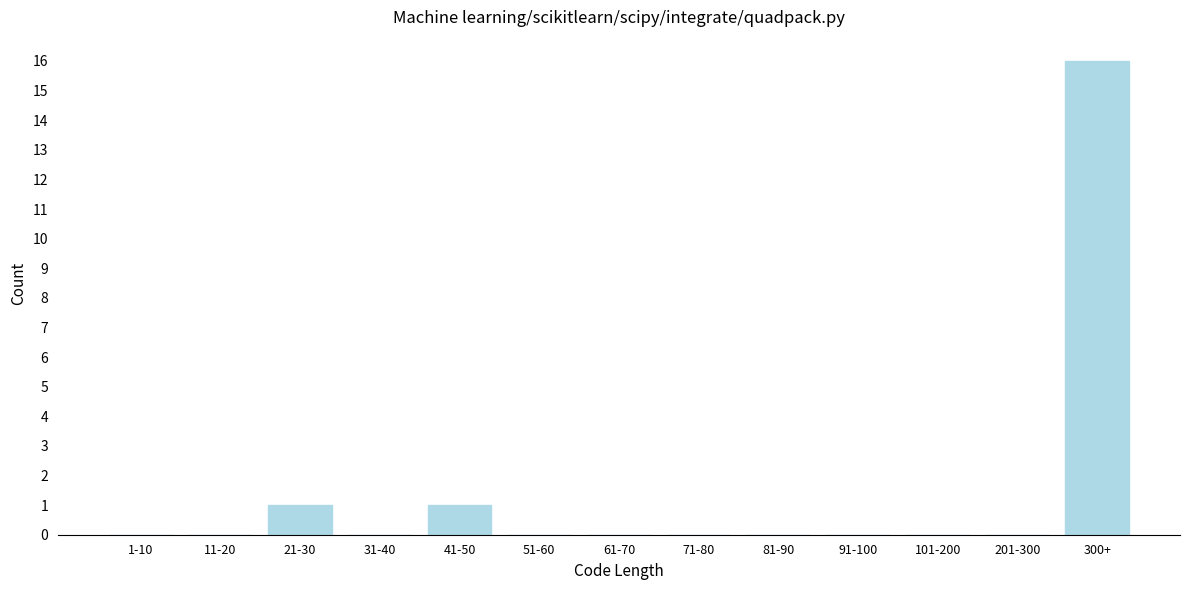

Reading right to left, transcribe all the data shown in this chart.

300+=16	201-300=0	101-200=0	91-100=0	81-90=0	71-80=0	61-70=0	51-60=0	41-50=1	31-40=0	21-30=1	11-20=0	1-10=0